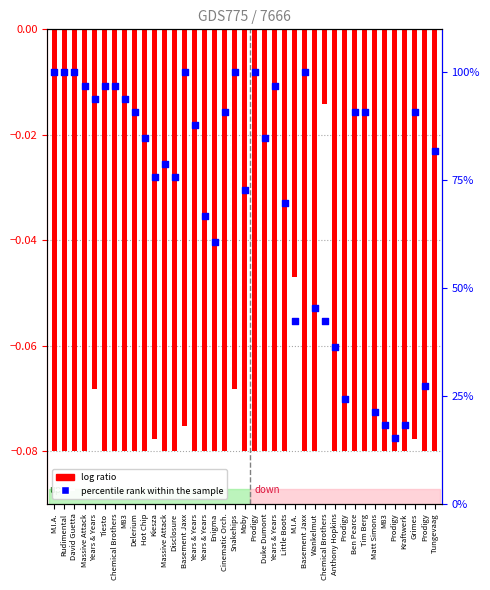

Which series contains the lowest Y value?

log ratio (up)